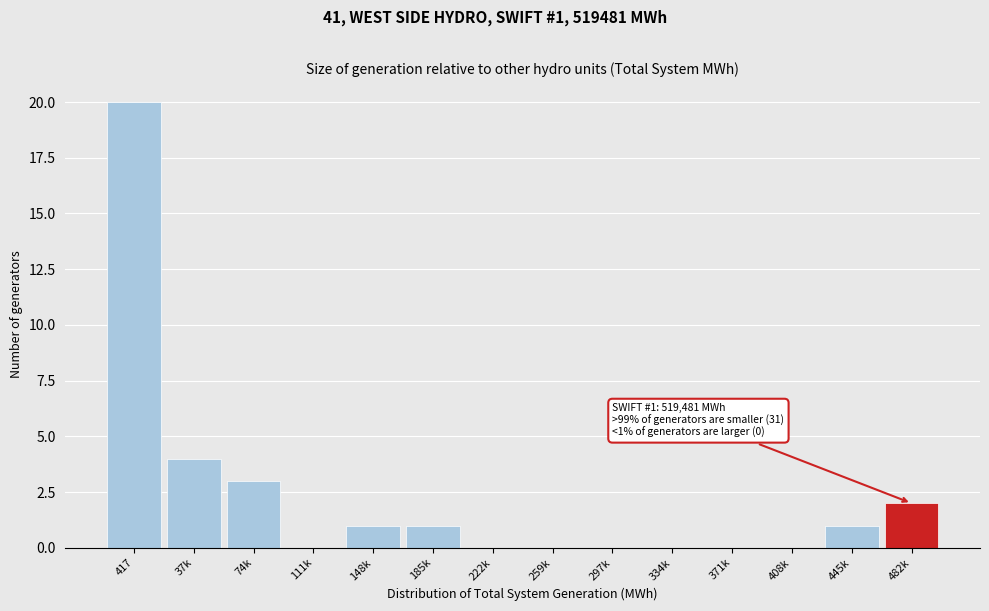

Reading left to right, extract all data points from this chart.

417=20	37k=4	74k=3	111k=0	148k=1	185k=1	222k=0	259k=0	297k=0	334k=0	371k=0	408k=0	445k=1	482k=2